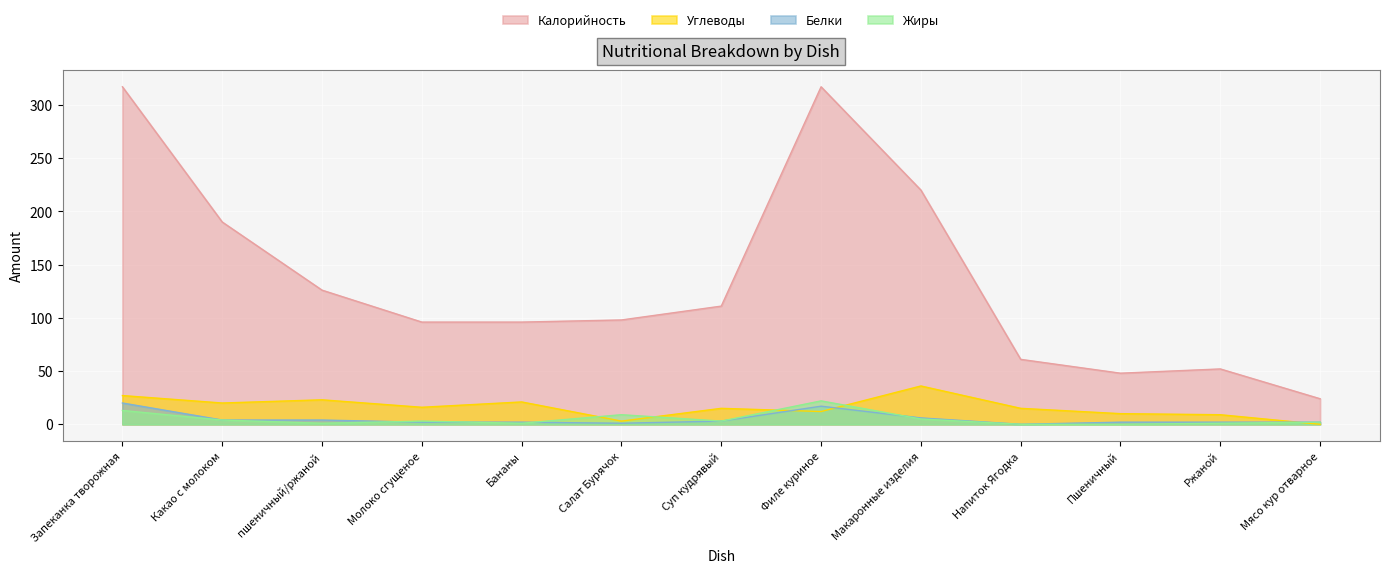

True or false: Белки and Калорийность intersect in this chart.

False